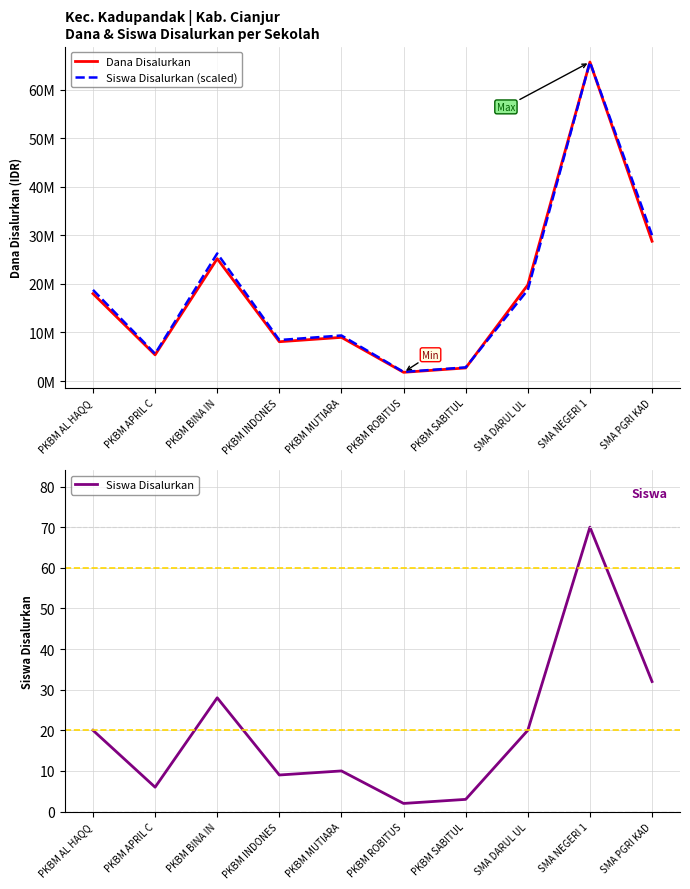

Which category has the highest value in the Siswa Disalurkan series?

SMA NEGERI 1